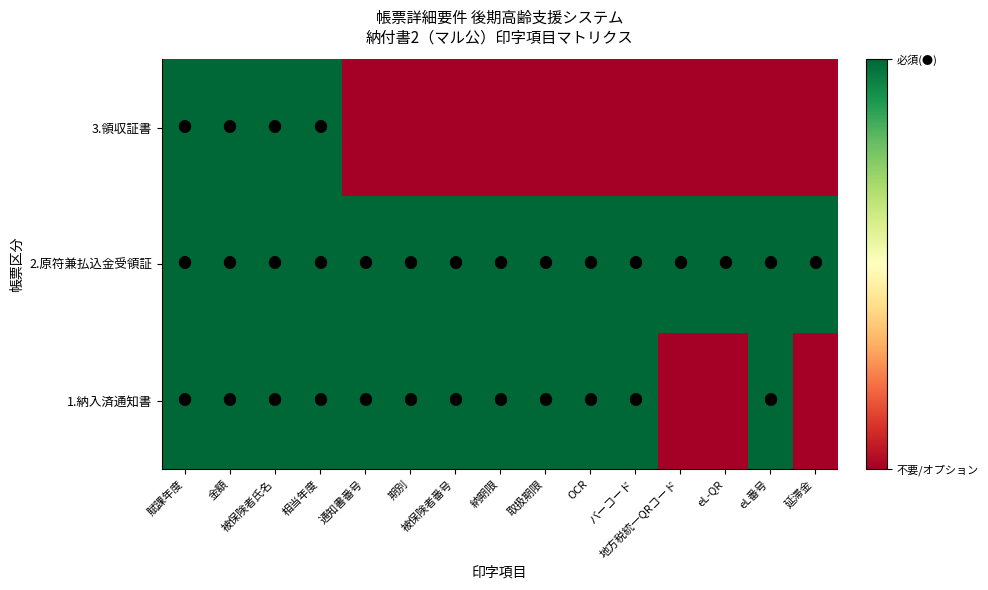

Reading left to right, extract all data points from this chart.

1.納入済通知書: 賦課年度=1	金額=1	被保険者氏名=1	相当年度=1	通知書番号=1	期別=1	被保険者番号=1	納期限=1	取扱期限=1	OCR=1	バーコード=1	地方税統一QRコード=0	eL-QR=0	eL番号=1	延滞金=0
2.原符兼払込金受領証: 賦課年度=1	金額=1	被保険者氏名=1	相当年度=1	通知書番号=1	期別=1	被保険者番号=1	納期限=1	取扱期限=1	OCR=1	バーコード=1	地方税統一QRコード=1	eL-QR=1	eL番号=1	延滞金=1
3.領収証書: 賦課年度=1	金額=1	被保険者氏名=1	相当年度=1	通知書番号=0	期別=0	被保険者番号=0	納期限=0	取扱期限=0	OCR=0	バーコード=0	地方税統一QRコード=0	eL-QR=0	eL番号=0	延滞金=0